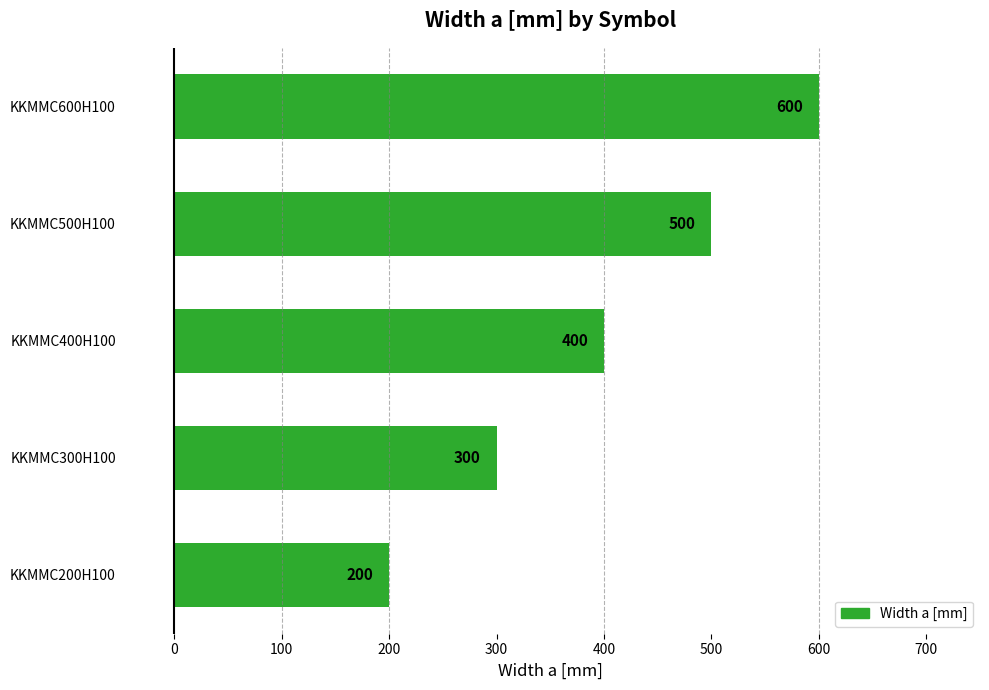

What is the smallest value displayed?

200